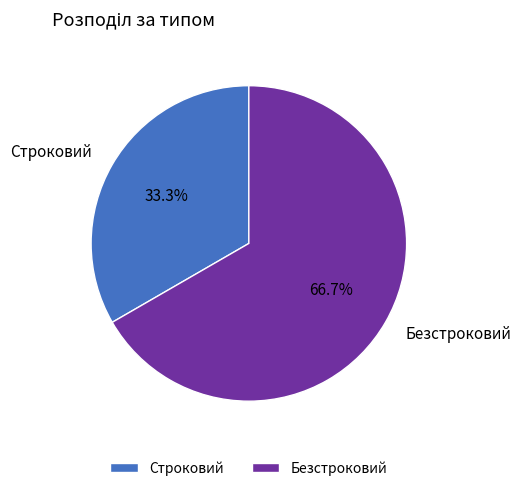

Count the number of slices in the pie.

2